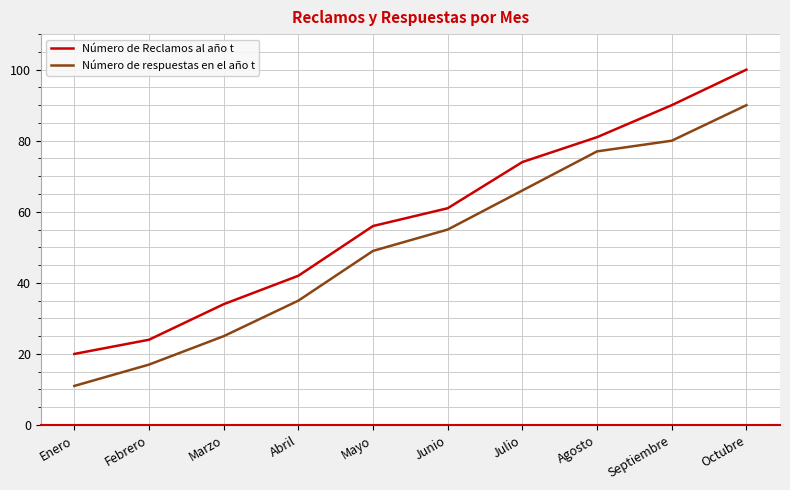

What is the difference between the highest and lowest values at Febrero?

7